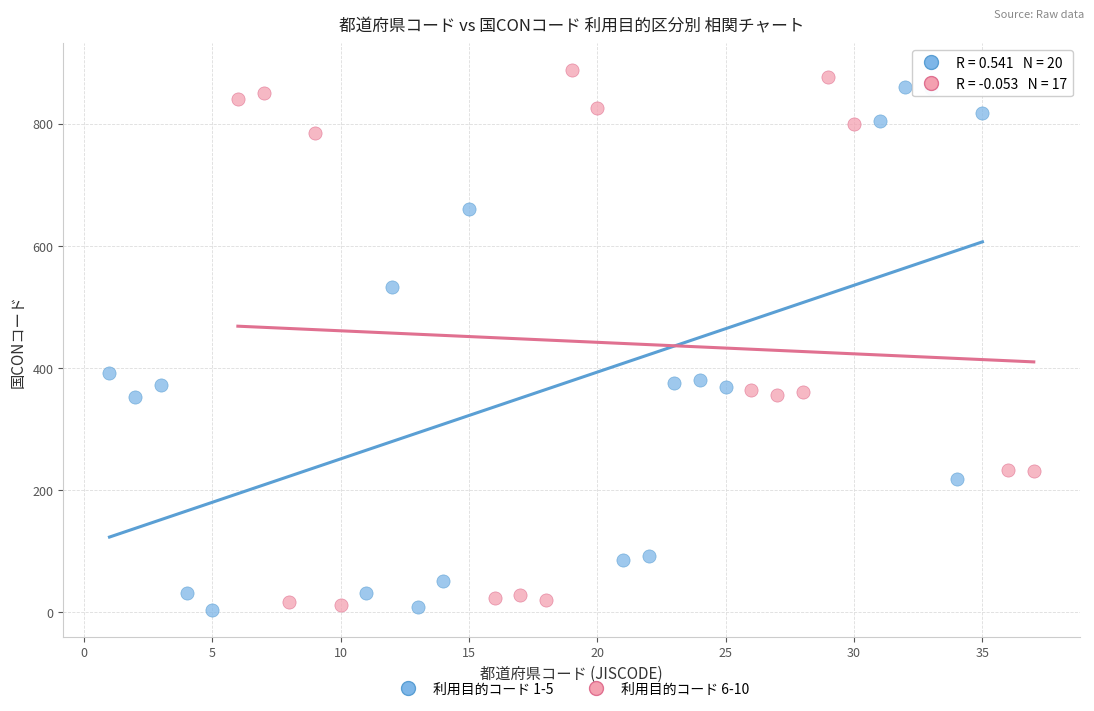

Which series has the widest spread of Y values?

利用目的コード 6-10